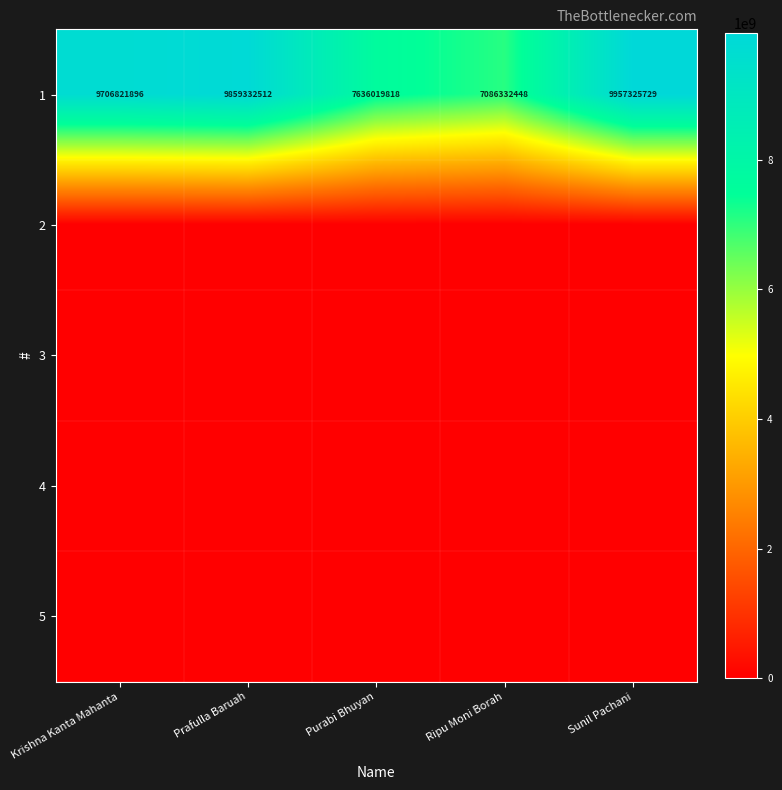

How many data points does each series have?

5